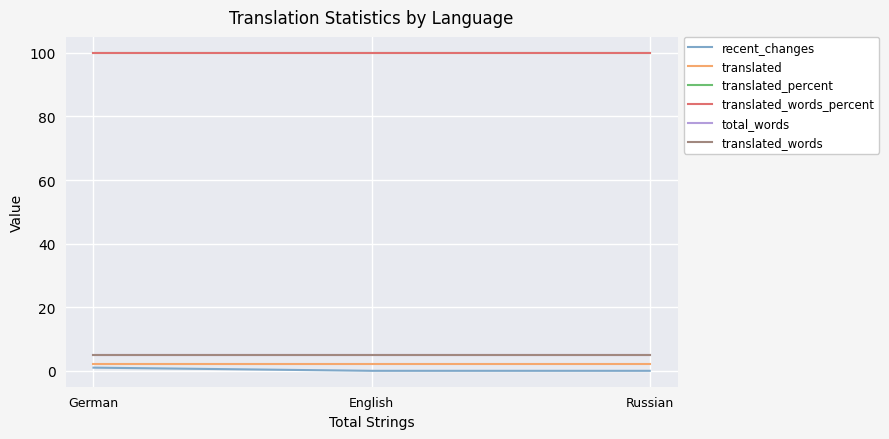

Reading left to right, extract all data points from this chart.

recent_changes: German=1	English=0	Russian=0
translated: German=2	English=2	Russian=2
translated_percent: German=100	English=100	Russian=100
translated_words_percent: German=100	English=100	Russian=100
total_words: German=5	English=5	Russian=5
translated_words: German=5	English=5	Russian=5